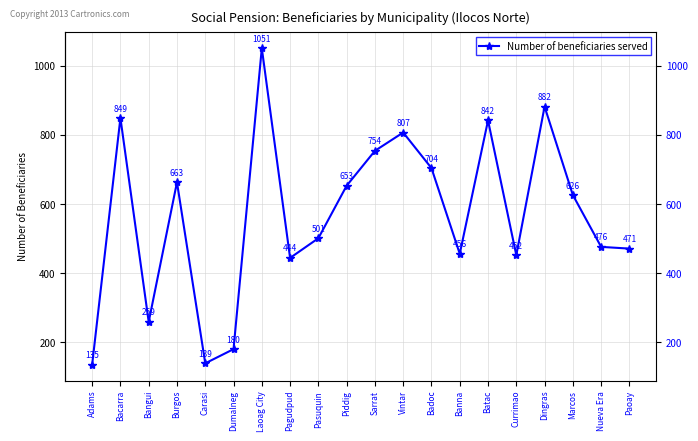

List the labels in order of value, smallest first.

Adams, Carasi, Dumalneg, Bangui, Pagudpud, Currimao, Banna, Paoay, Nueva Era, Pasuquin, Marcos, Piddig, Burgos, Badoc, Sarrat, Vintar, Batac, Bacarra, Dingras, Laoag City